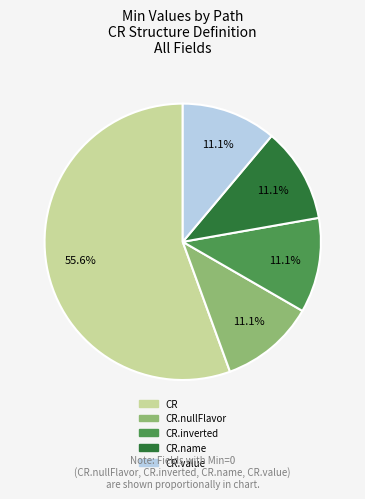

Is there any slice that represents more than half of the pie?

Yes